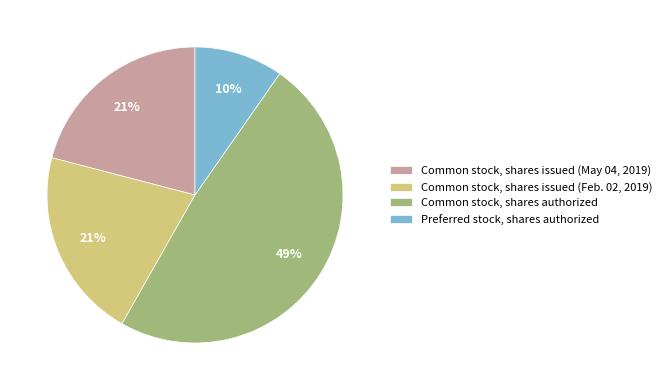

How many slices are in this pie chart?

4